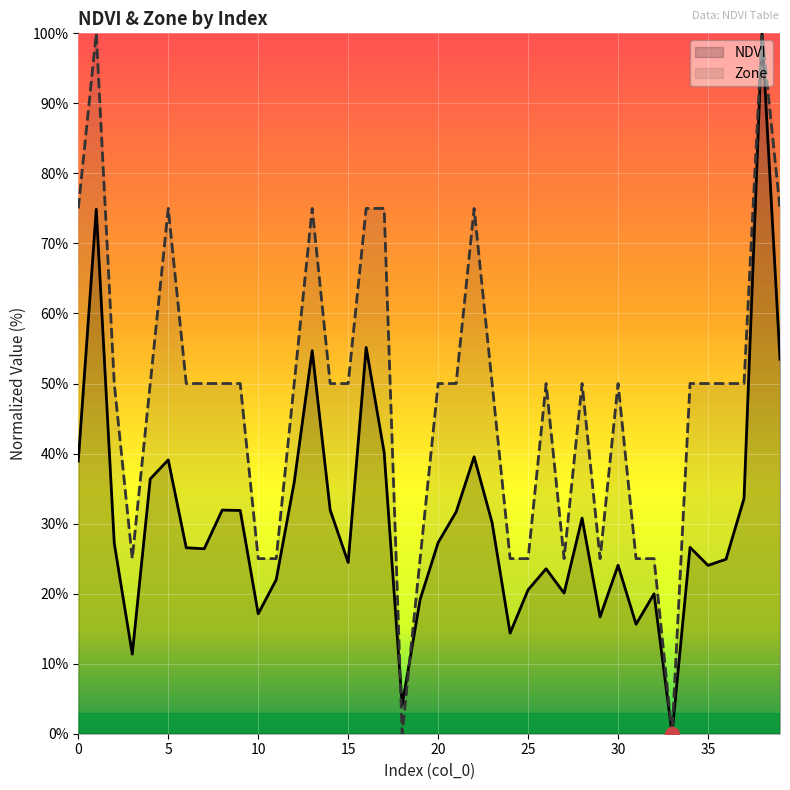

Reading left to right, extract all data points from this chart.

NDVI: 38.9	74.9	27.2	11.4	36.4	39.1	26.6	26.4	31.9	31.9	17.1	22.0	35.9	54.7	31.9	24.5	55.2	40.1	4.1	19.2	27.3	31.7	39.5	30.1	14.4	20.5	23.5	20.1	30.8	16.7	24.1	15.6	20.0	0.0	26.6	24.0	24.9	33.6	100.0	53.5
Zone: 75.0	100.0	50.0	25.0	50.0	75.0	50.0	50.0	50.0	50.0	25.0	25.0	50.0	75.0	50.0	50.0	75.0	75.0	0.0	25.0	50.0	50.0	75.0	50.0	25.0	25.0	50.0	25.0	50.0	25.0	50.0	25.0	25.0	0.0	50.0	50.0	50.0	50.0	100.0	75.0